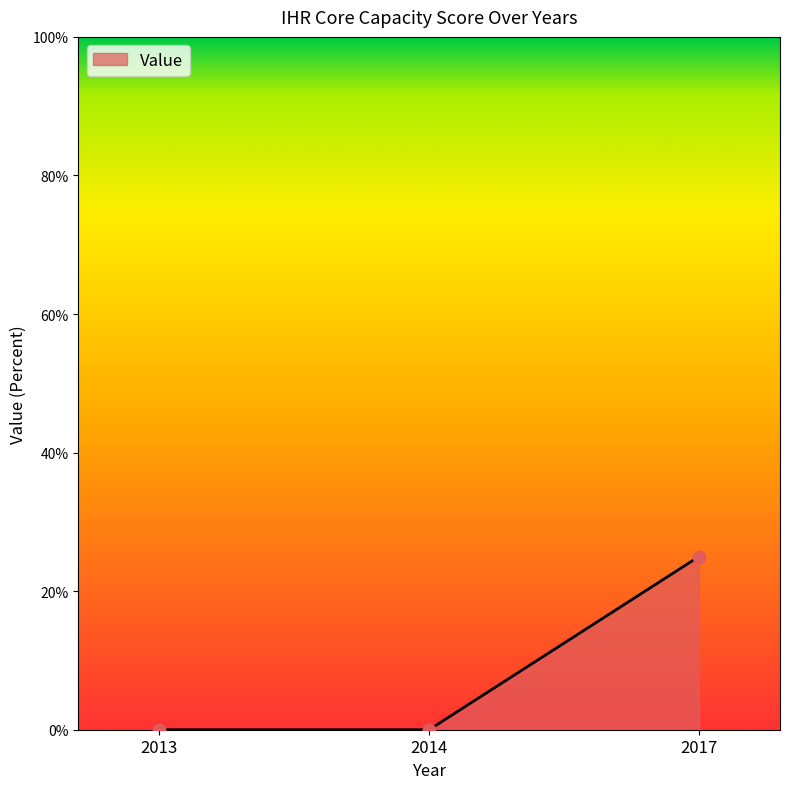

Which has a higher value, 2017 or 2014?

2017